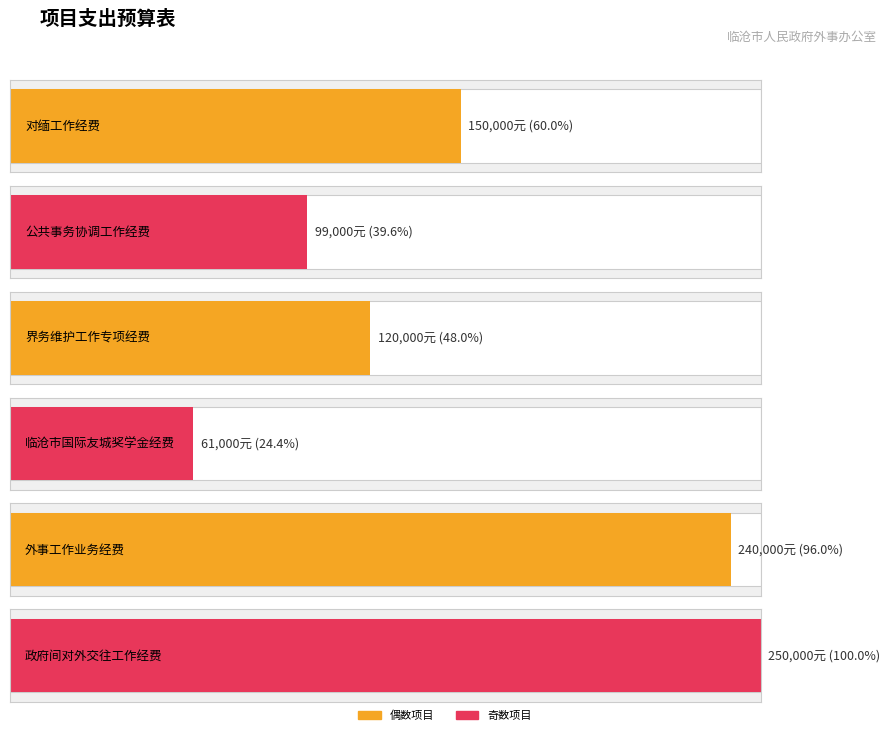

Where does the data first go above 150000?

外事工作业务经费